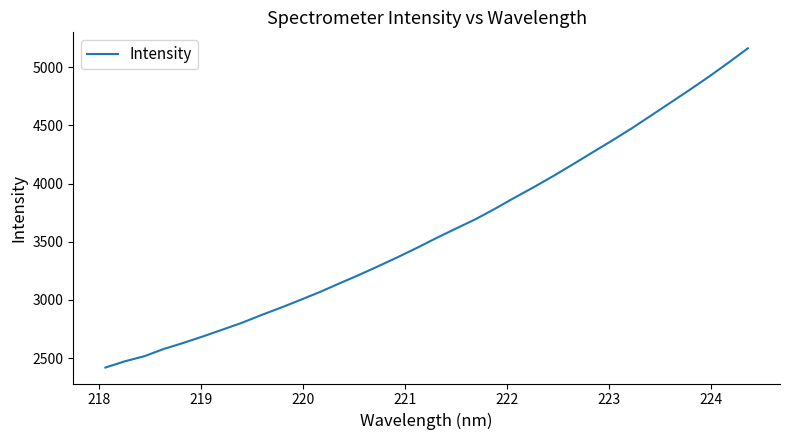

Does the chart have visible grid lines?

No